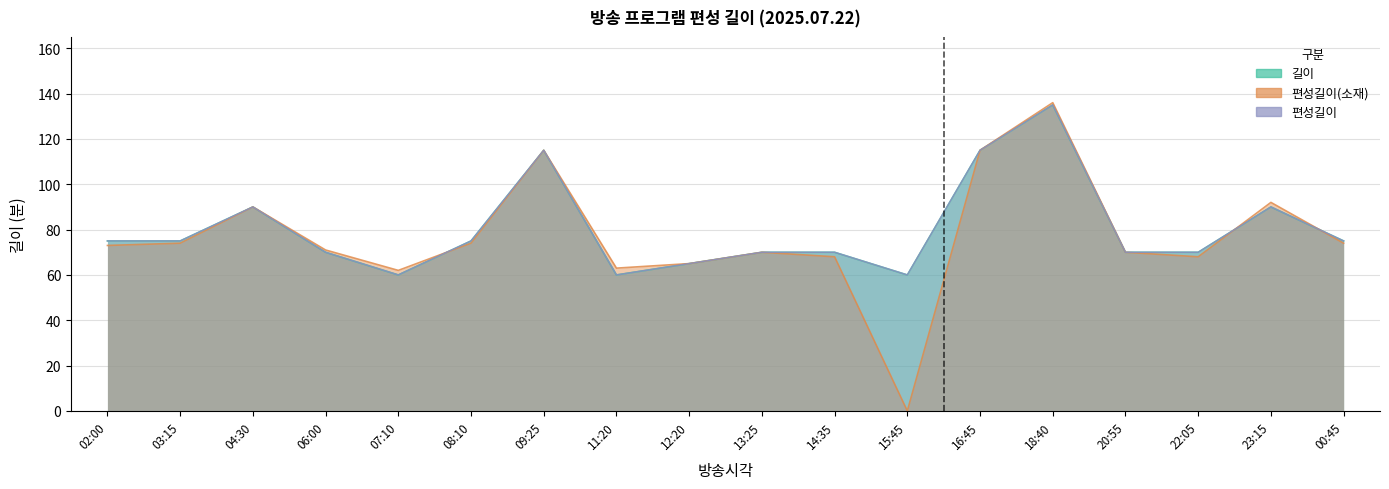

At how many categories does at least one series exceed 119?

1